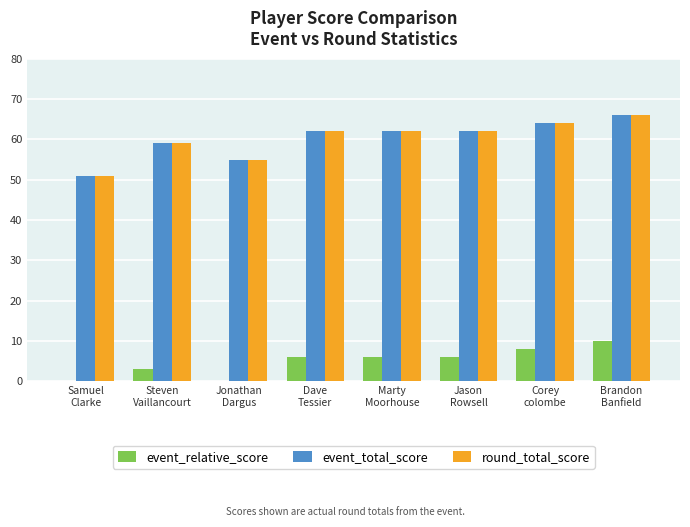

What are all the series names shown in the legend?

event_relative_score, event_total_score, round_total_score